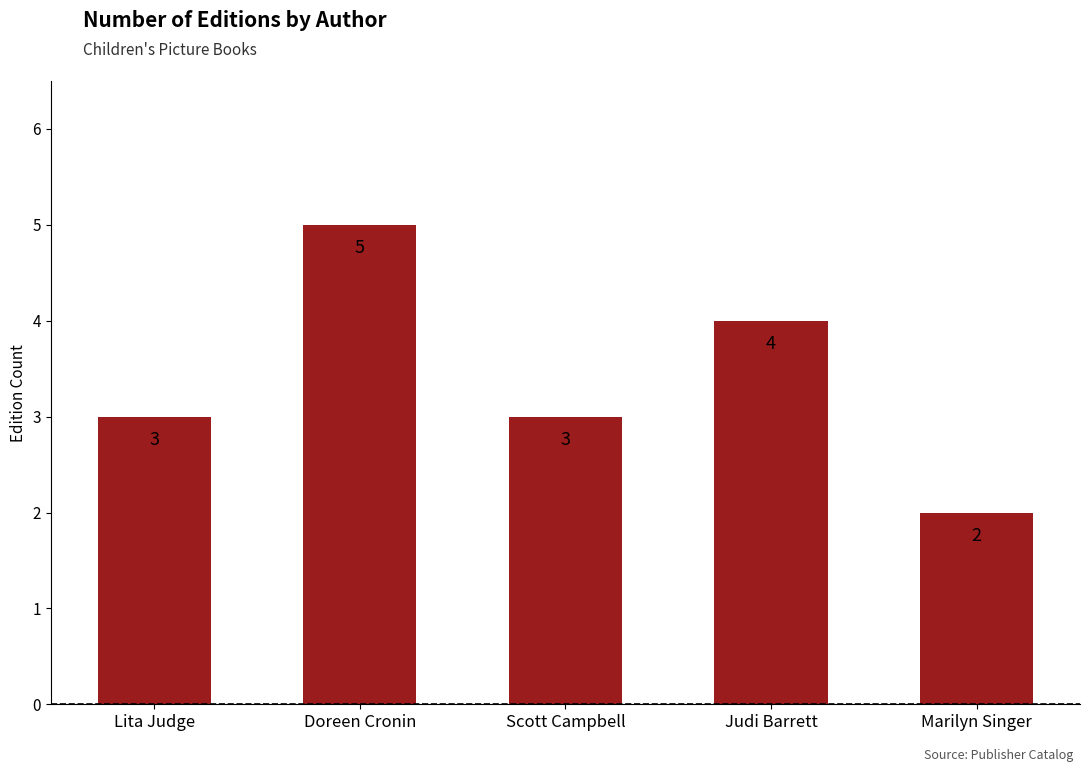

What position from the right is Doreen Cronin?

4